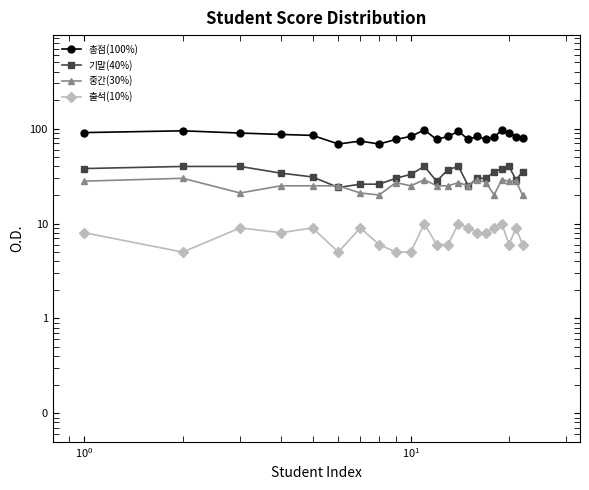

Where is the first local minimum for 중간(30%)?

$\mathdefault{10^{0}}$